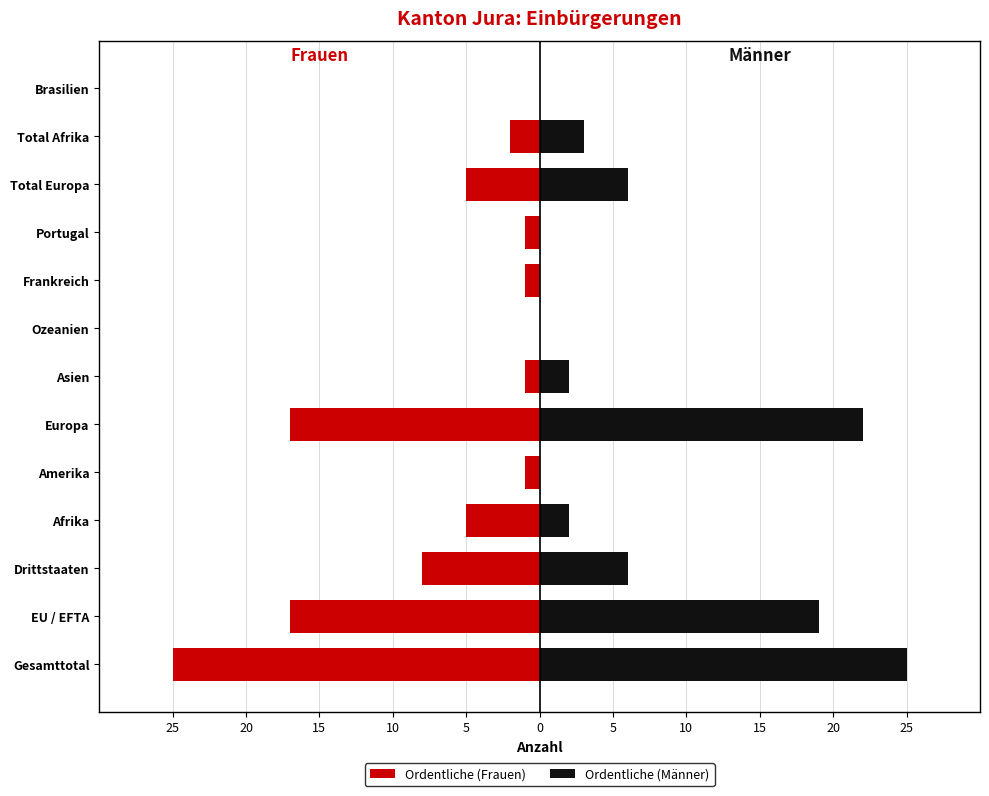

Which series has the largest range (max minus min)?

Ordentliche (Frauen)